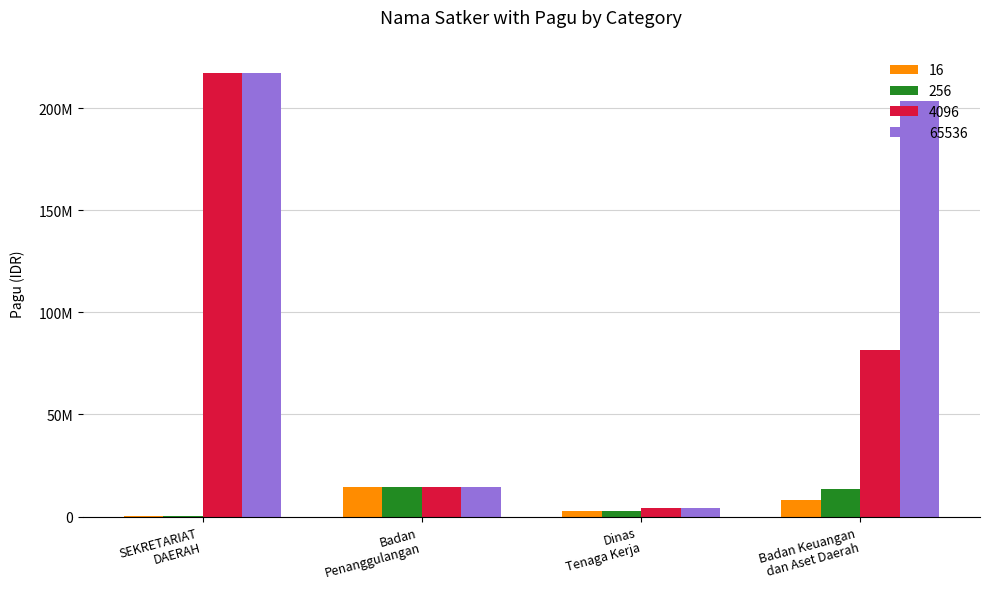

Which series has the largest range (max minus min)?

65536